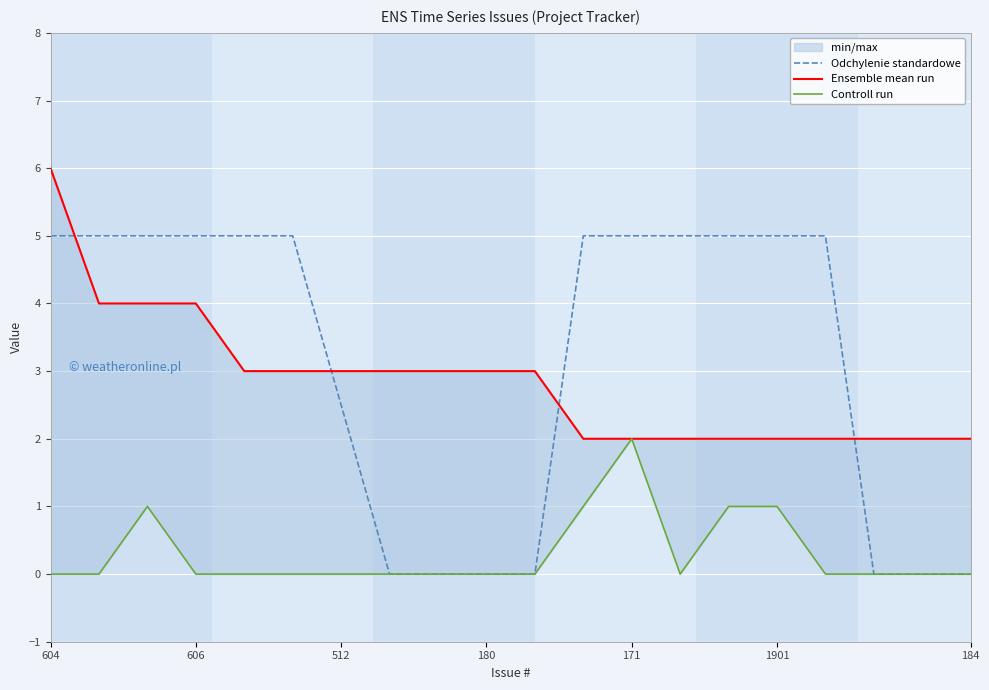

The value of Odchylenie standardowe at 606 is 5.0. True or false?

True